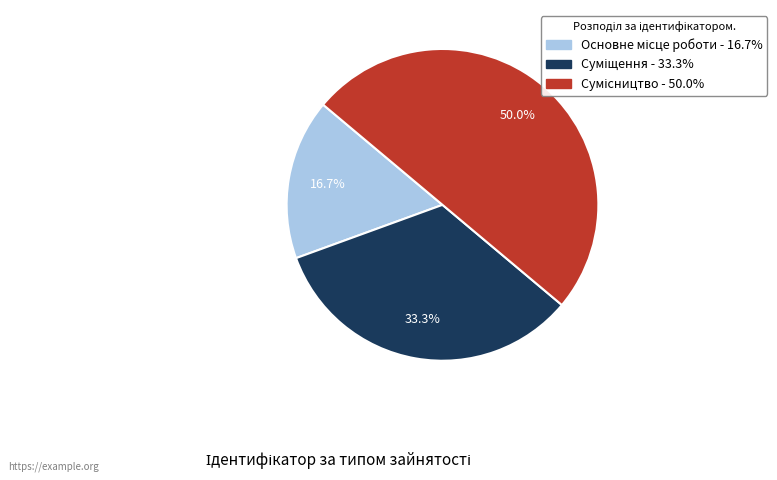

Count the number of slices in the pie.

3